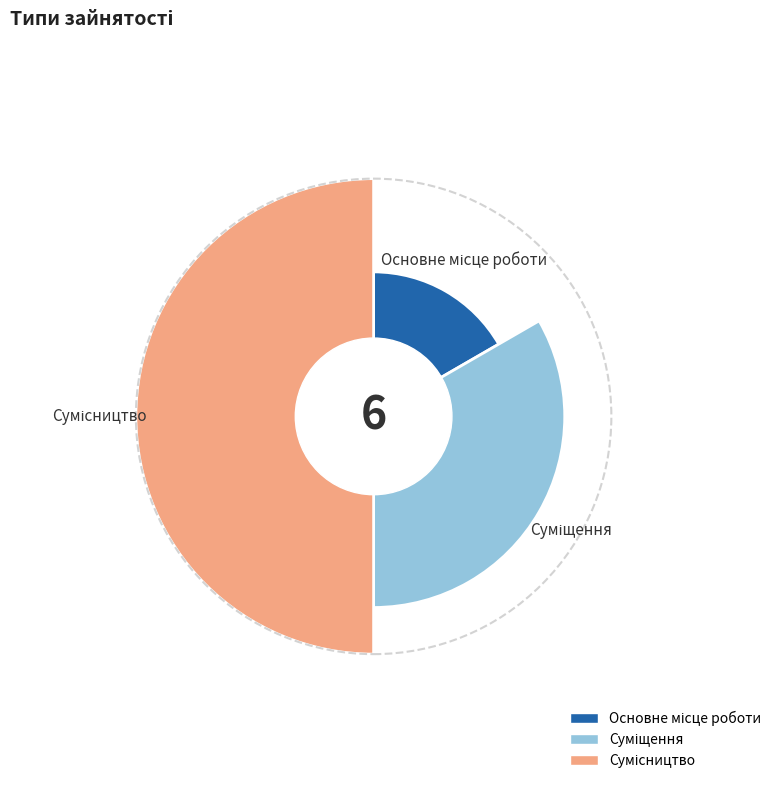

What is the ratio of the value at Сумісництво to the value at Основне місце роботи?

3.0